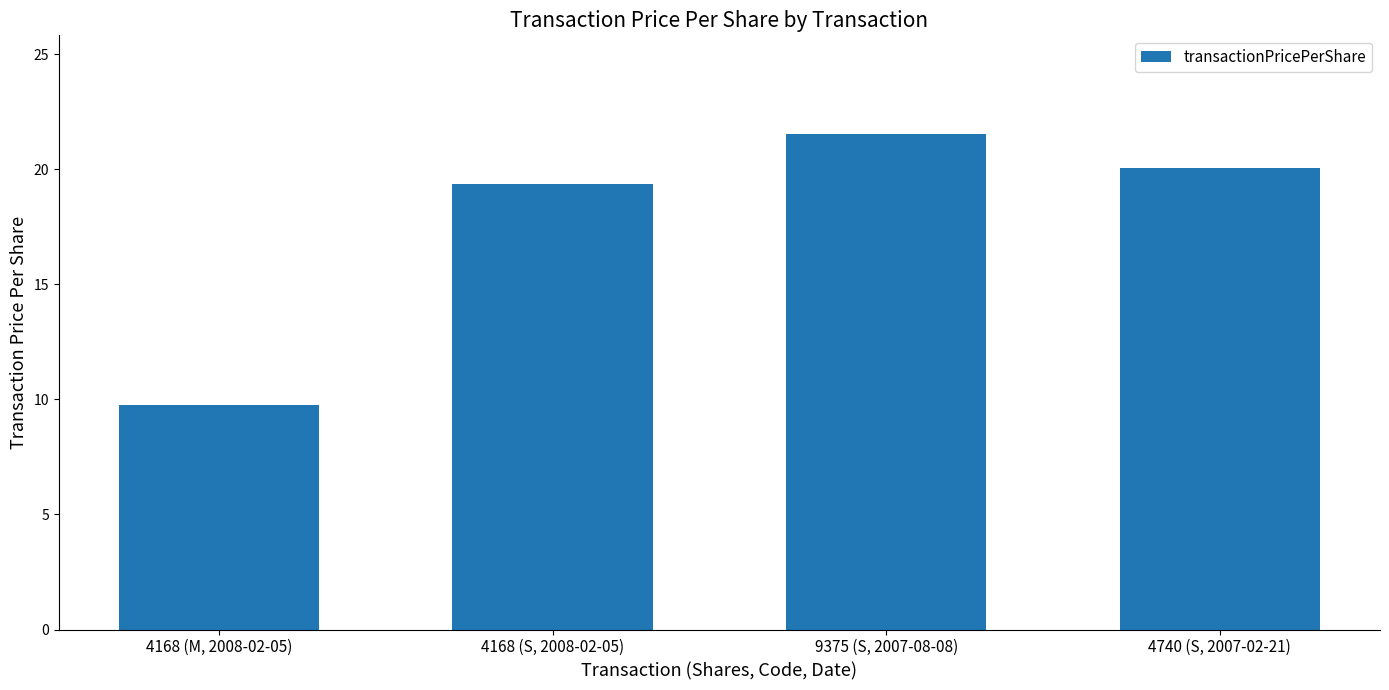

What is the greatest value displayed?

21.5